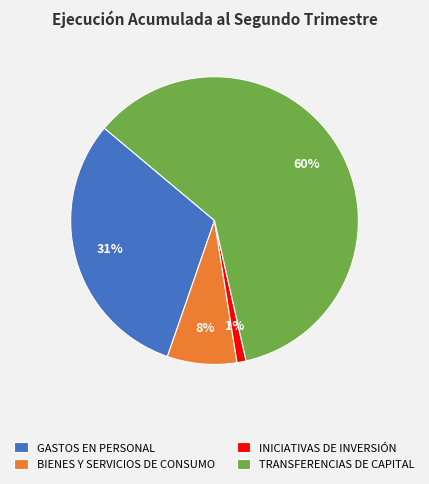

Count the number of slices in the pie.

4